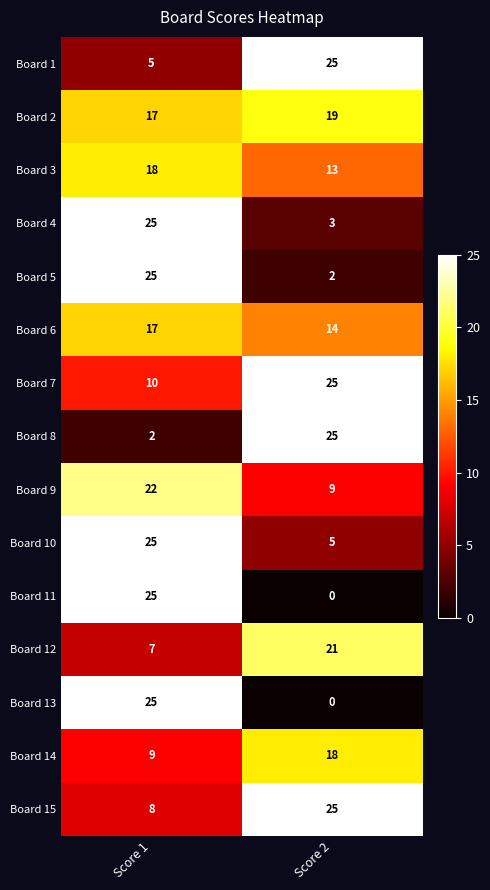

At which category does the chart reach its minimum across all series?

Score 2